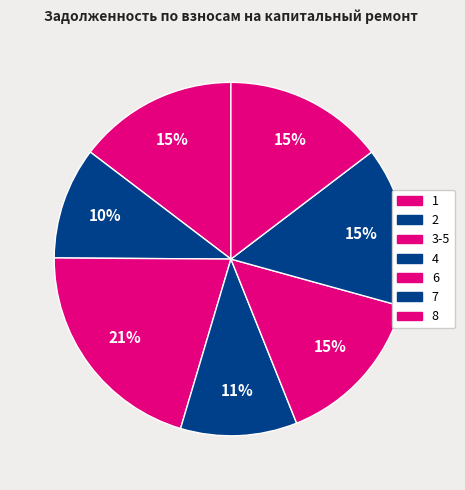

Does any single category account for the majority?

No